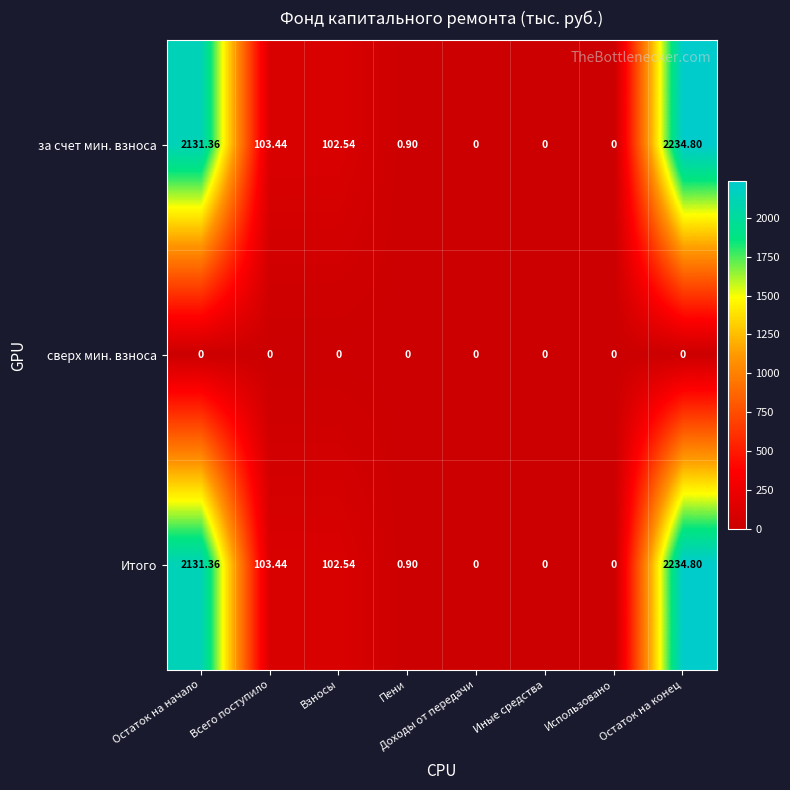

Which category has the highest value across all series?

Остаток на конец